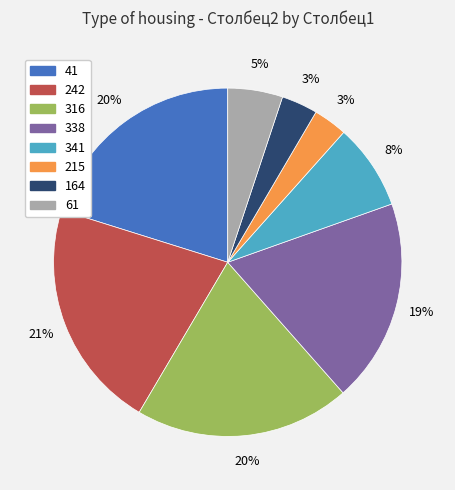

True or false: 242 accounts for 15% of the total.

False